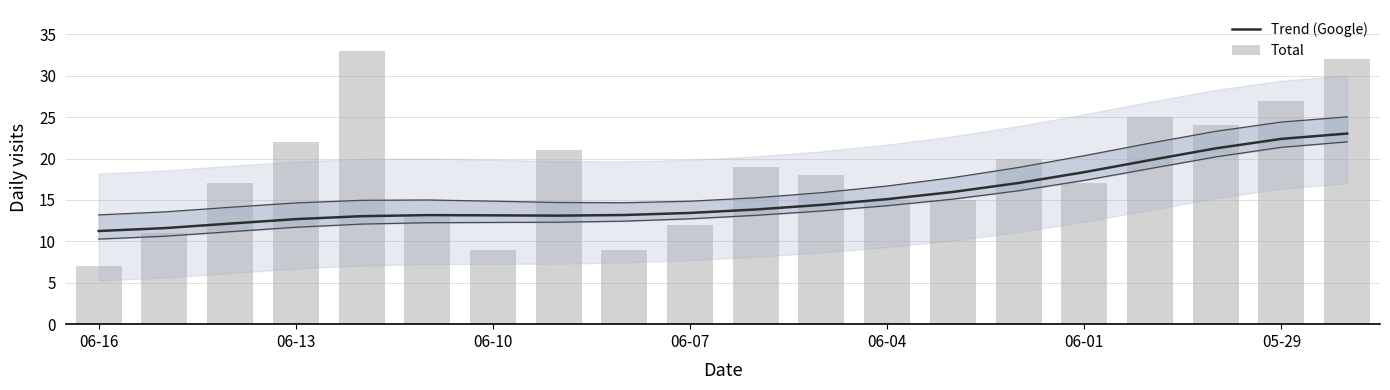

What is the value of the Trend (Google) bar at the 20th from the left?

23.0